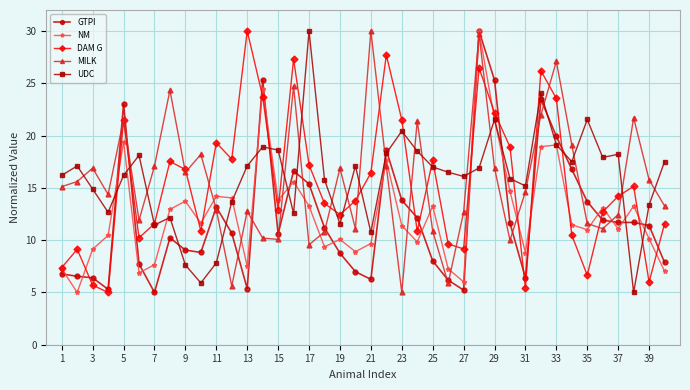

How many interior local peaks does the DAM G series have?

11